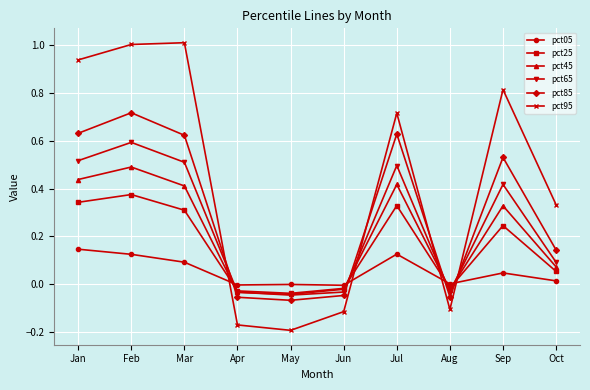

At which category is the sum across all series the highest?

Feb